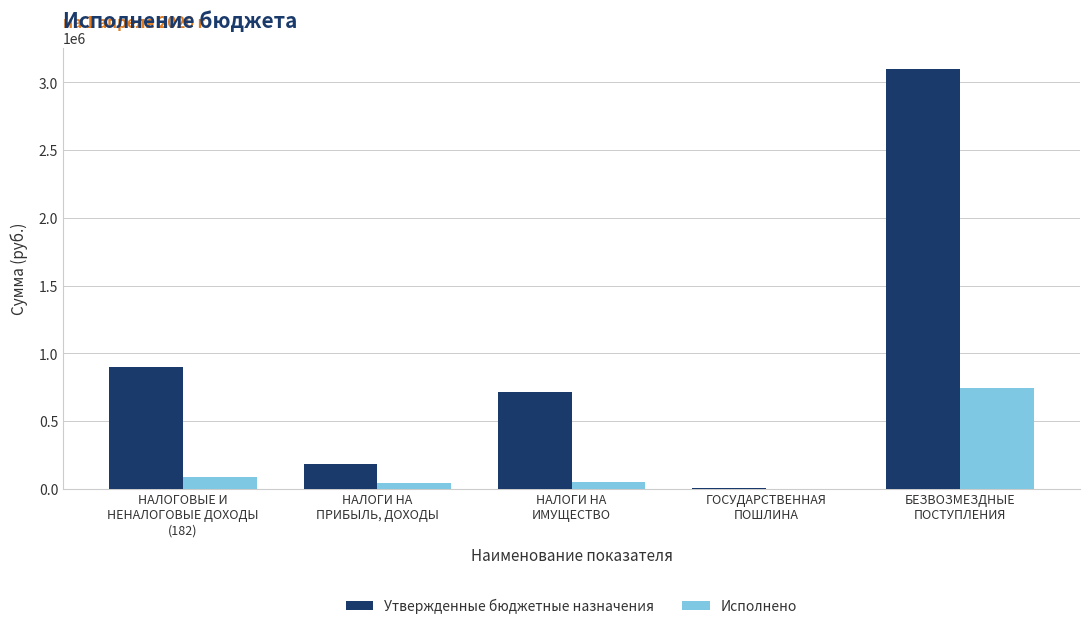

What is the sum of all Исполнено values?

912516.3